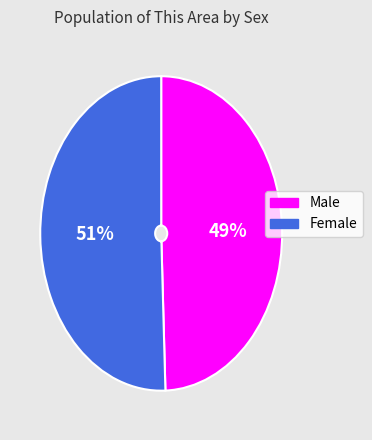

Do Female and Male together represent more than half of the pie?

Yes